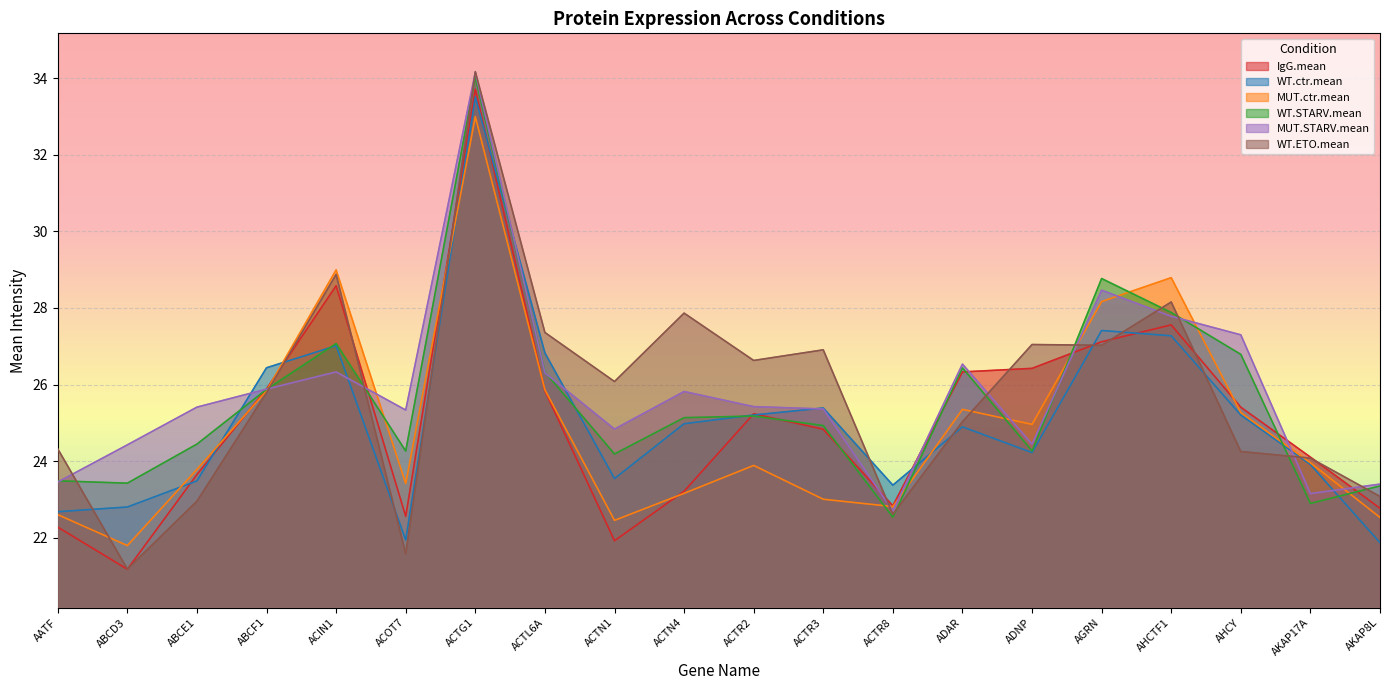

What is the lowest value of the WT.ETO.mean series?

21.2